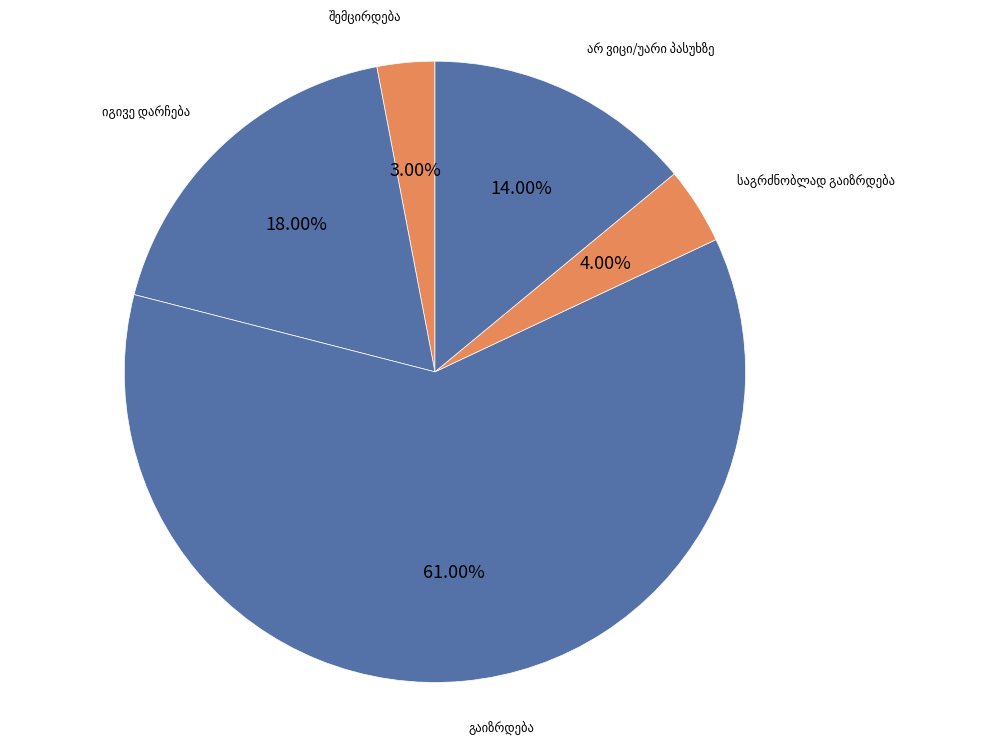

To the nearest percent, what portion does შემცირდება represent?

3%